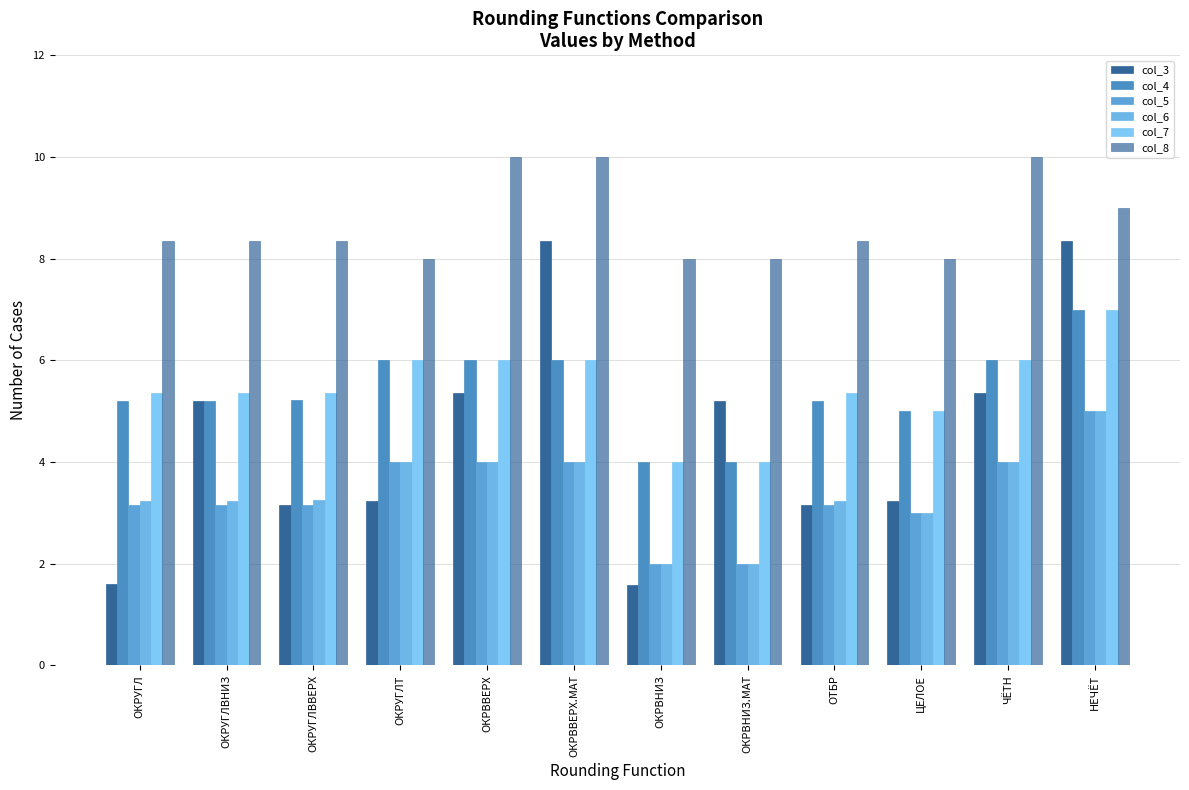

List the series in order of their peak value, lowest first.

col_5, col_6, col_4, col_7, col_3, col_8